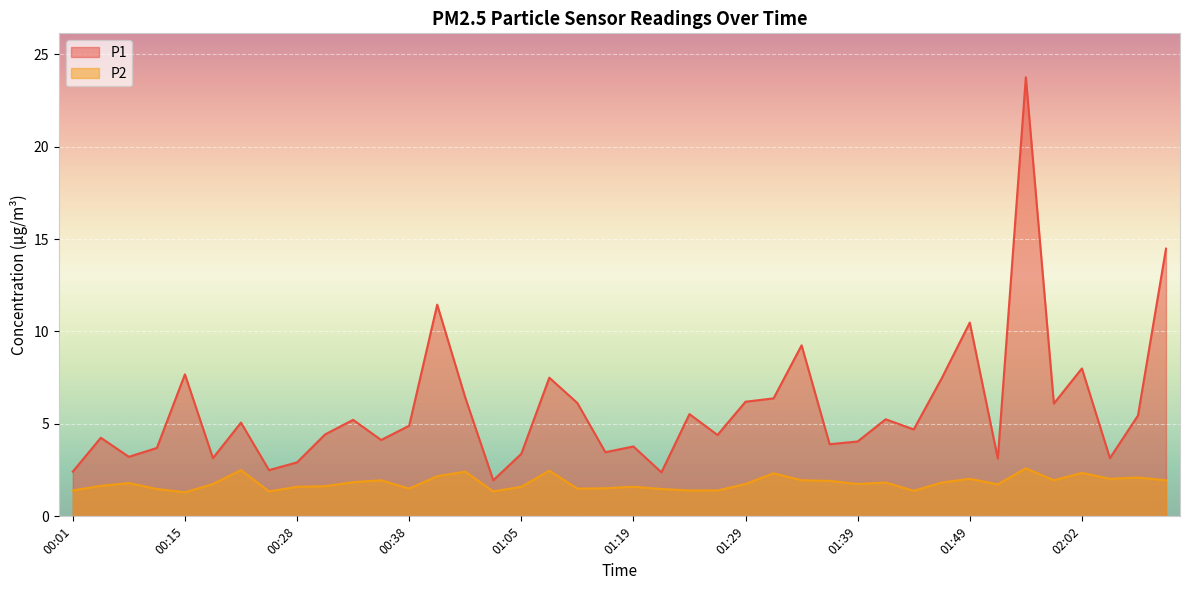

At which category is the sum across all series the highest?

01:54